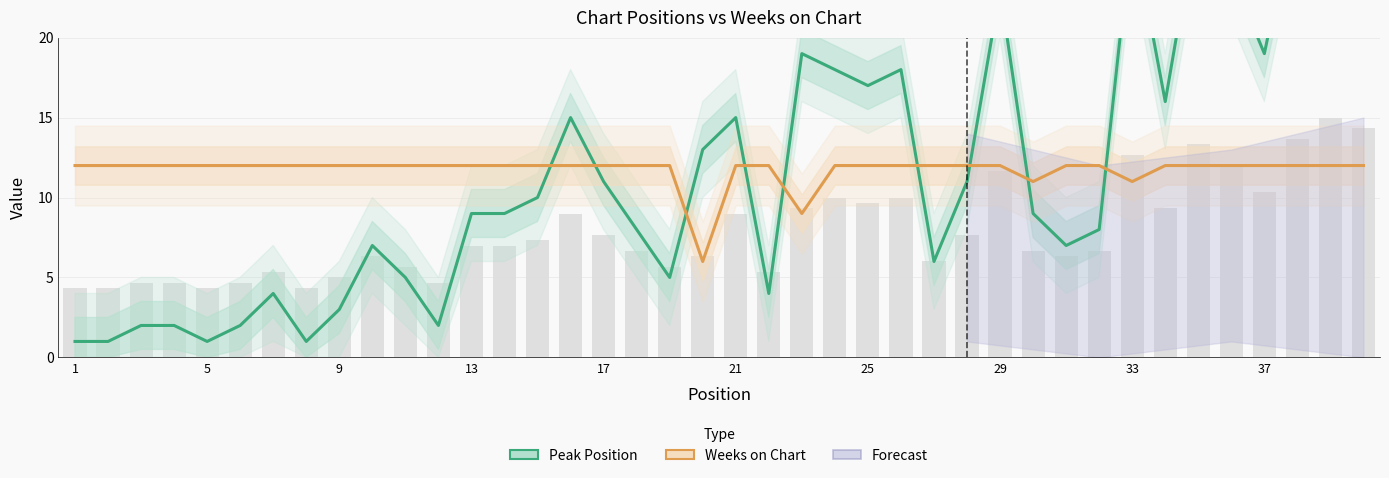

Which series has the largest total across all categories?

Peak Position